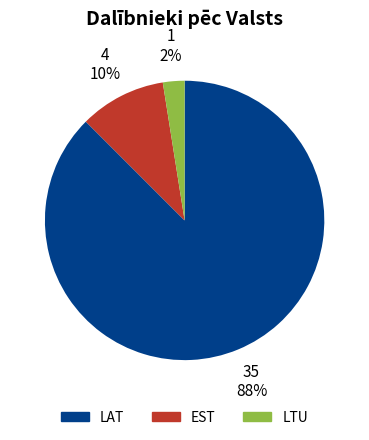

Rank the categories by value from lowest to highest.

LTU, EST, LAT